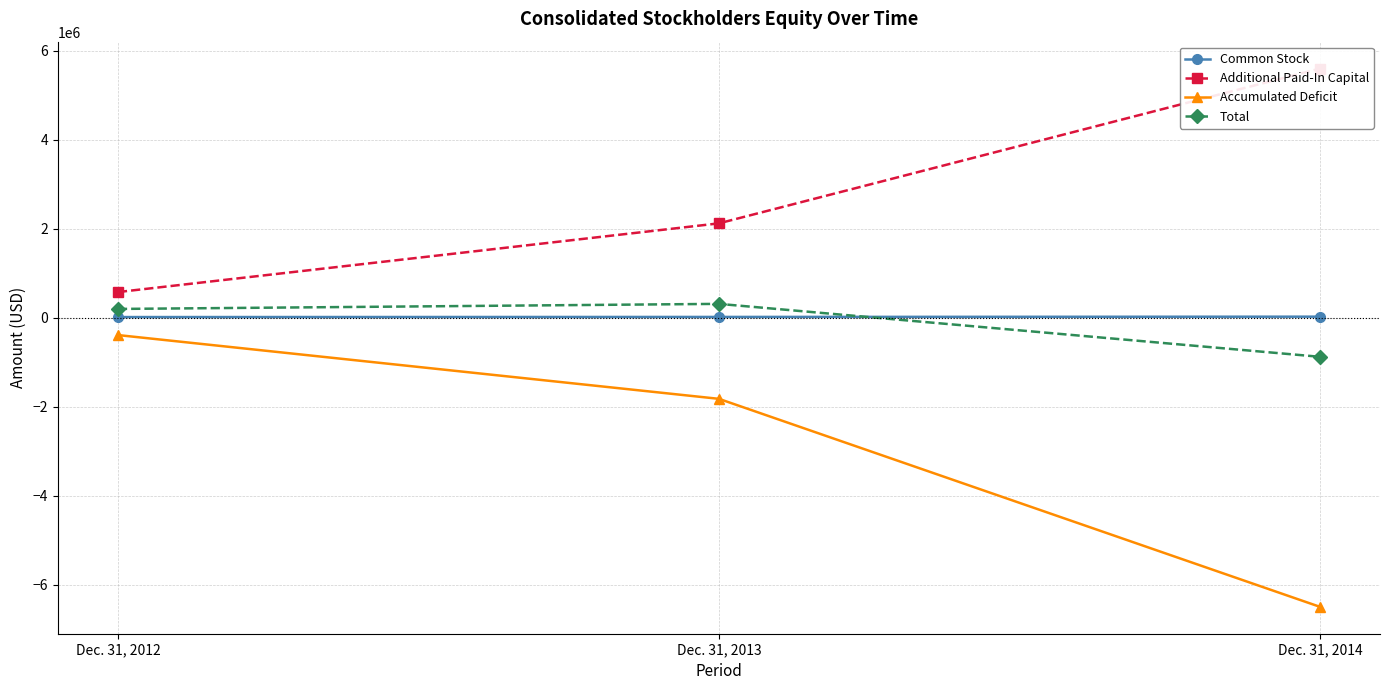

Reading right to left, extract all data points from this chart.

Common Stock: 21580	15433	12703
Additional Paid-In Capital: 5596304	2118339	574069
Accumulated Deficit: -6498035	-1824564	-391556
Total: -880151	309208	195216